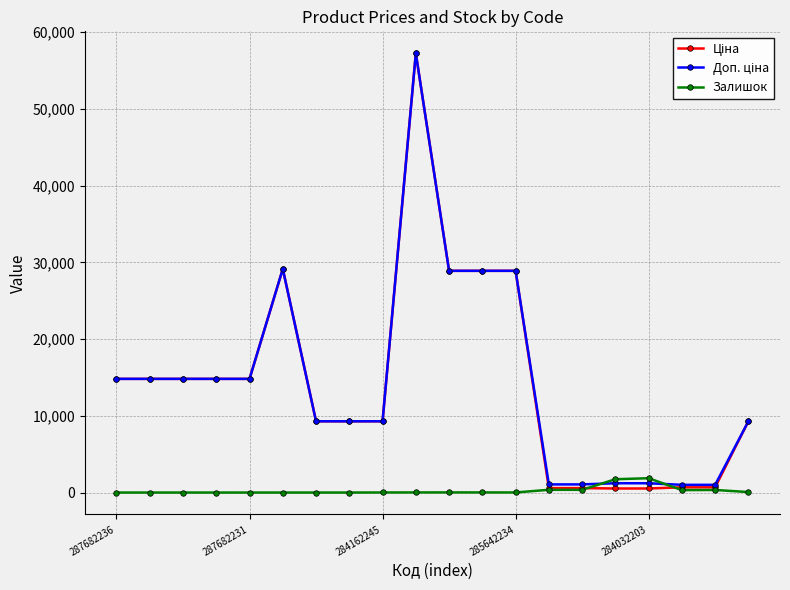

How many lines are shown in the chart?

3